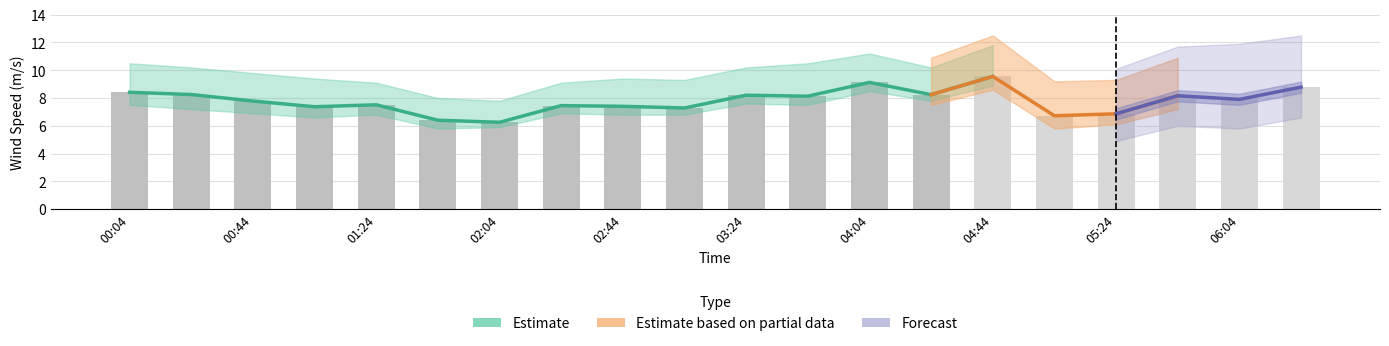

What is the highest value of the wind_spd_avg series?

9.6